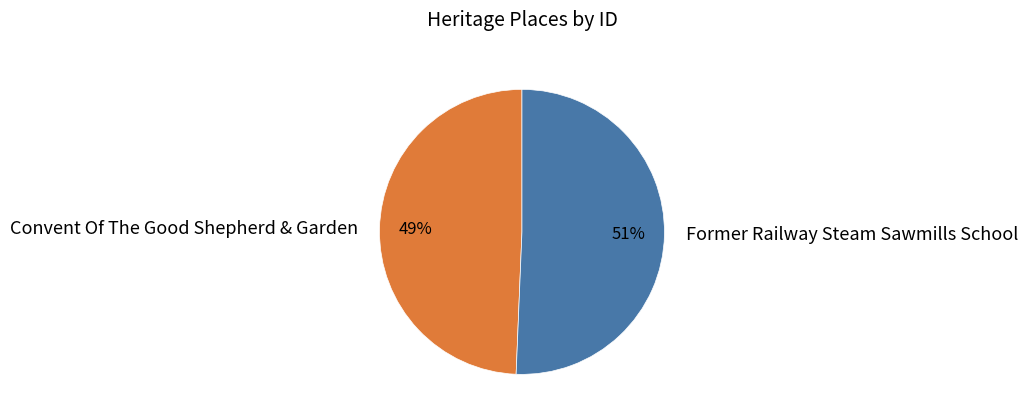

The Convent Of The Good Shepherd & Garden slice represents 58% of the pie. True or false?

False